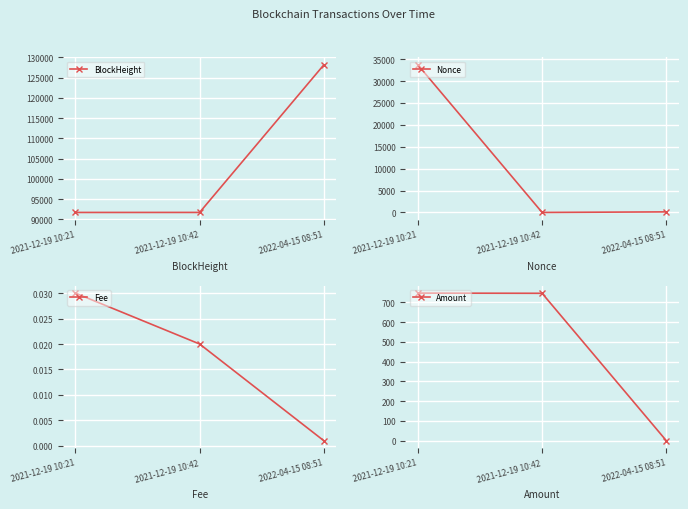

Is the value of Fee at 2021-12-19 10:42 greater than the value of BlockHeight at 2021-12-19 10:42?

No